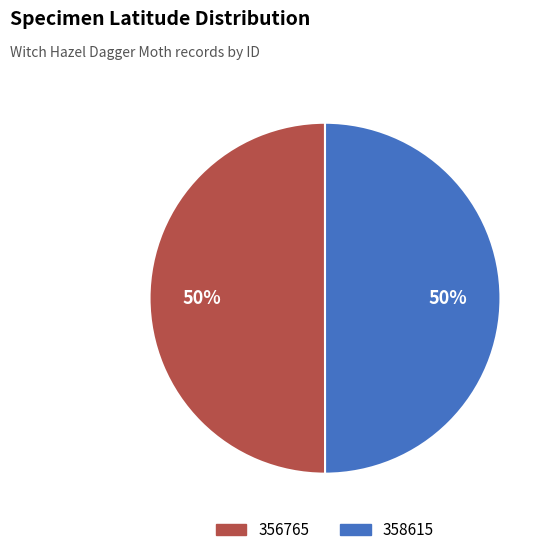

To the nearest percent, what is the combined percentage of 358615 and 356765?

100%